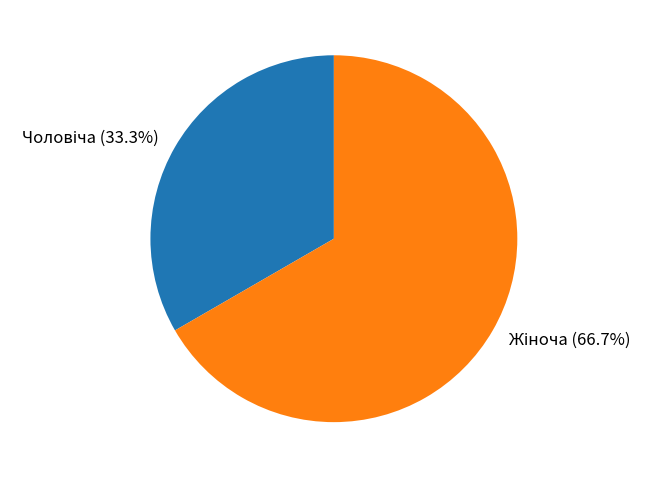

Does any single category account for the majority?

Yes